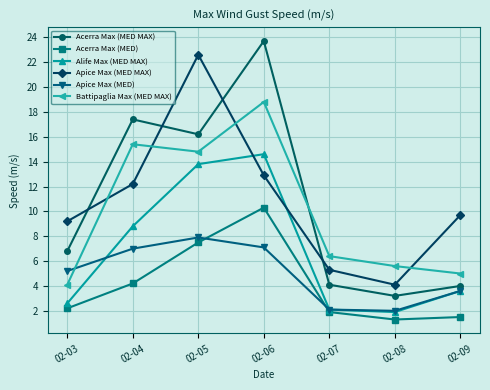

What is the value of the Apice Max (MED) point at the 5th from the left?

2.1